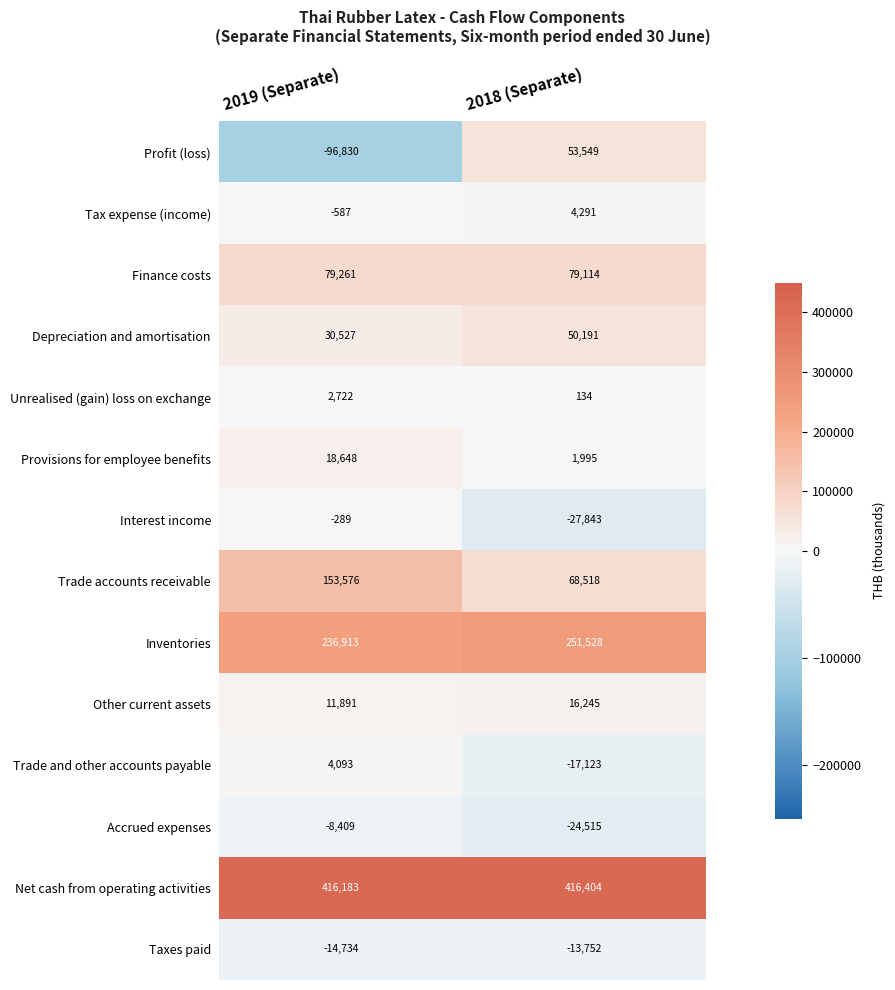

Reading left to right, list all the values displayed in this chart.

Profit (loss): -96830	53549
Tax expense (income): -587	4291
Finance costs: 79261	79114
Depreciation and amortisation: 30527	50191
Unrealised (gain) loss on exchange: 2722	134
Provisions for employee benefits: 18648	1995
Interest income: -289	-27843
Trade accounts receivable: 153576	68518
Inventories: 236913	251528
Other current assets: 11891	16245
Trade and other accounts payable: 4093	-17123
Accrued expenses: -8409	-24515
Net cash from operating activities: 416183	416404
Taxes paid: -14734	-13752